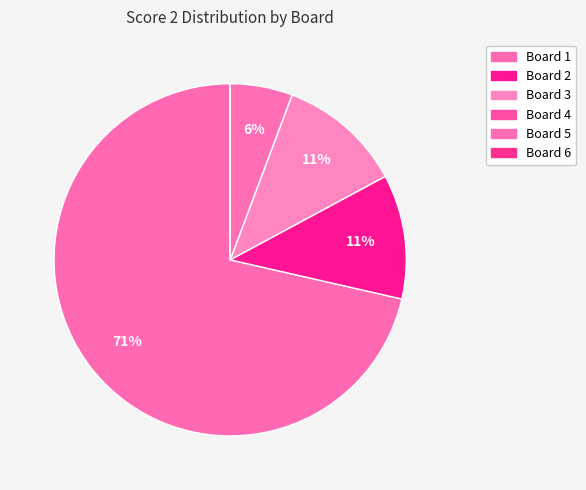

What percentage do Board 2 and Board 3 together represent?

22.9%